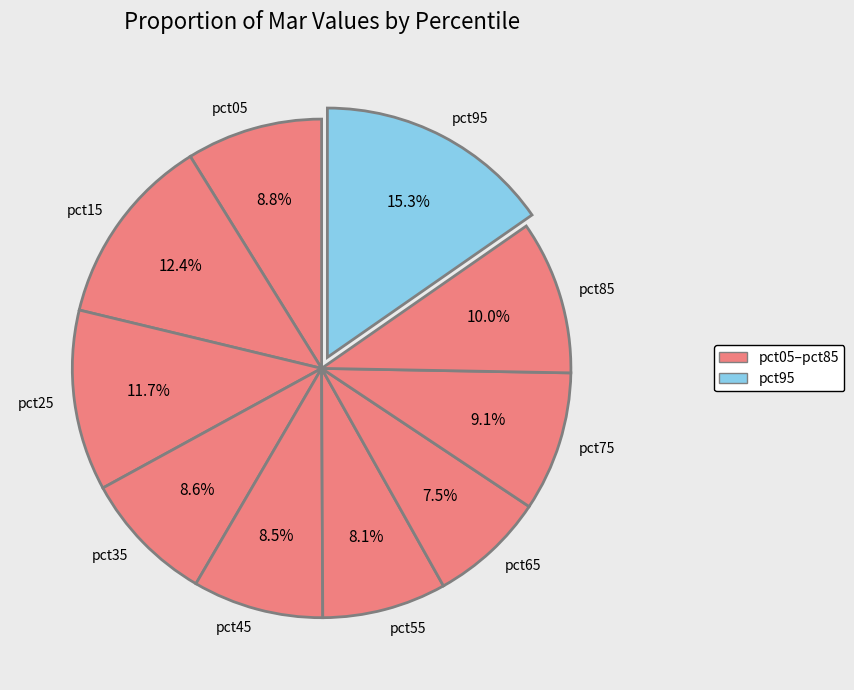

Between pct75 and pct55, which is larger?

pct75